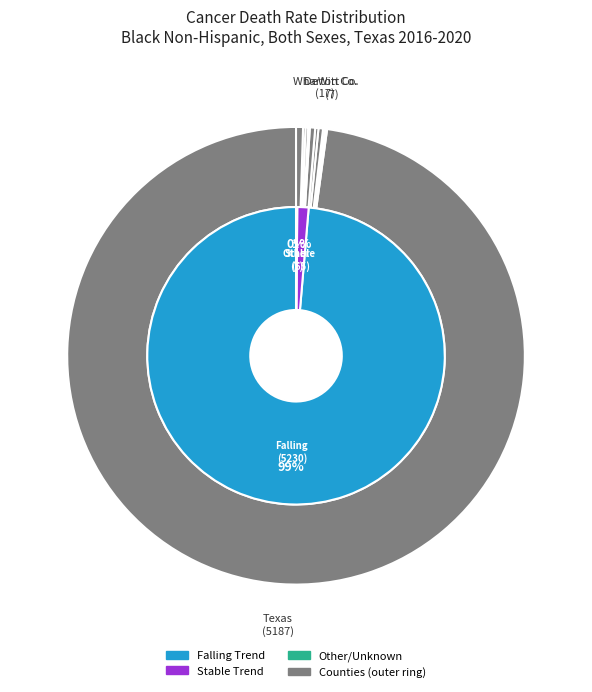

What percentage do DeWitt County and Grimes County together represent?

0.4%